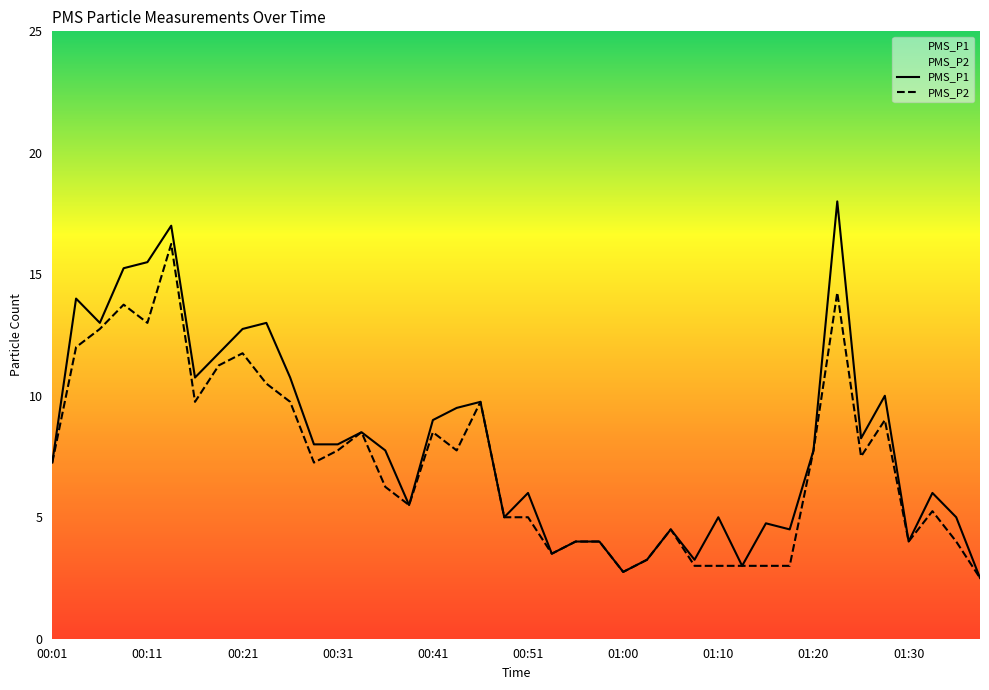

Which series has the largest range (max minus min)?

PMS_P1